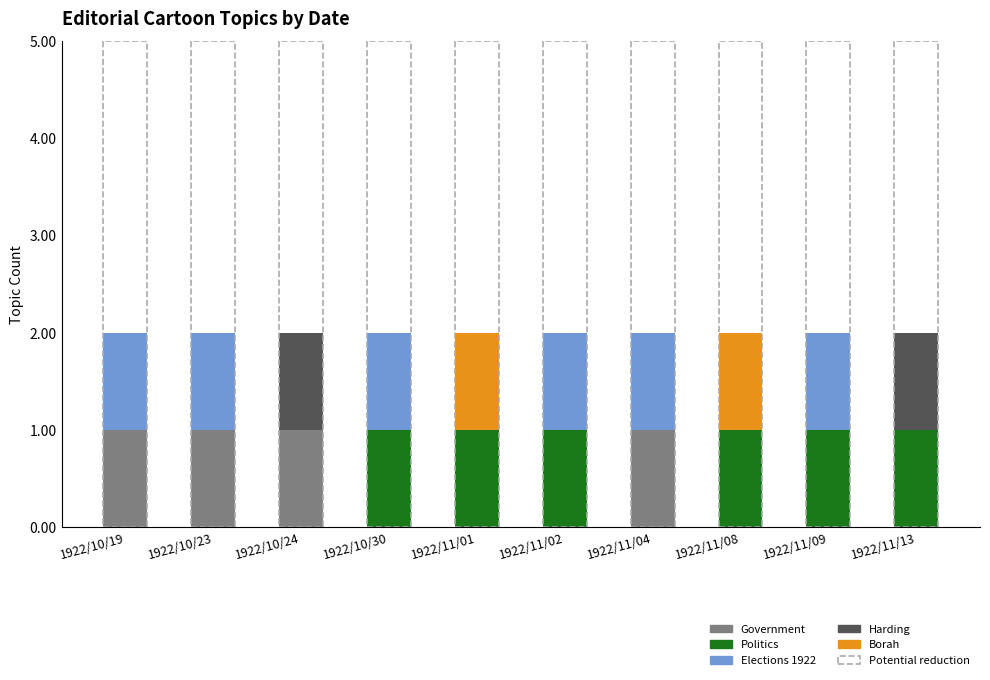

Is it true that Government equals 0 at 1922/11/09?

True